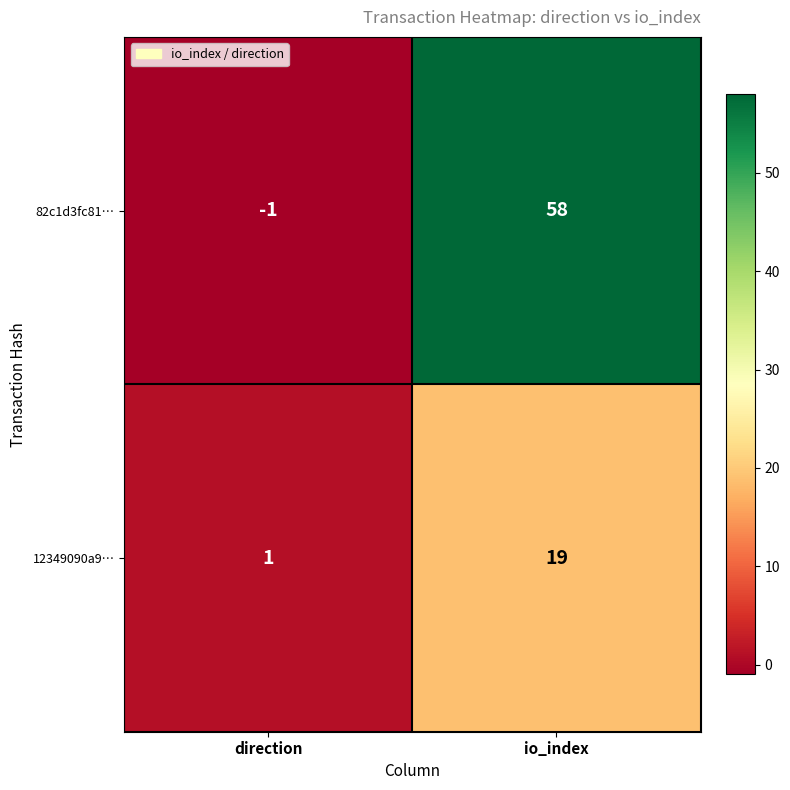

How many data points in 82c1d3fc81… are less than 58?

1